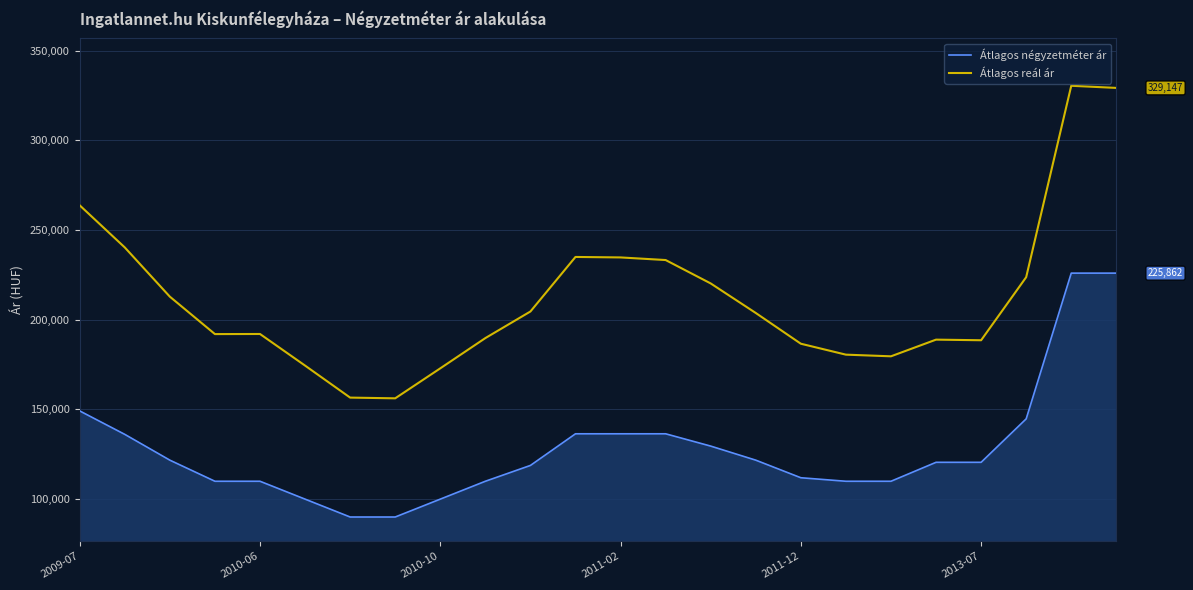

Rank the series by their maximum value, from highest to lowest.

Átlagos reál ár, Átlagos négyzetméter ár